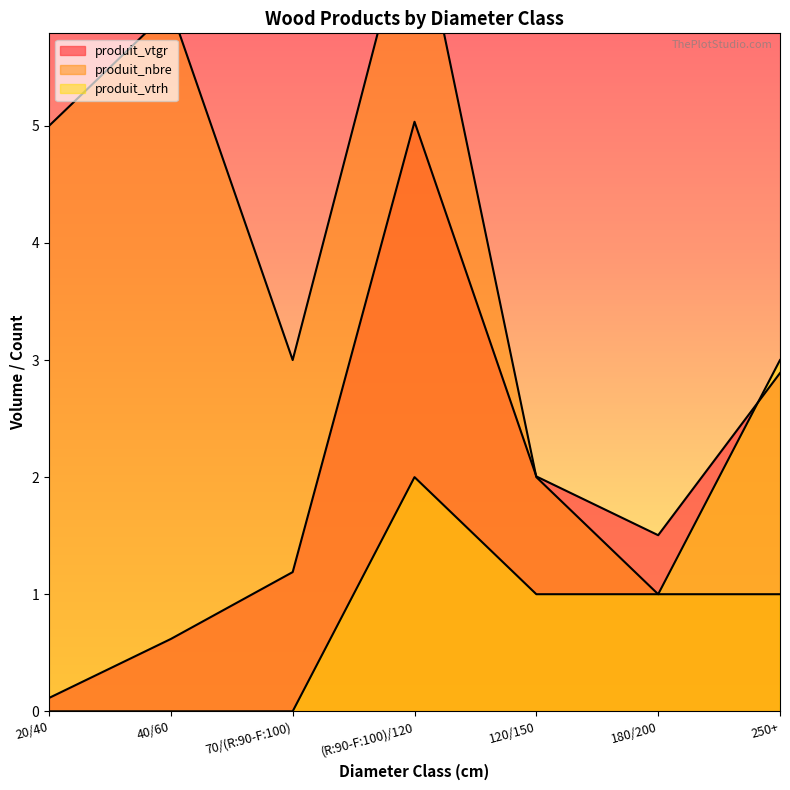

What is the difference between the maximum and minimum values in the produit_nbre series?

6.0